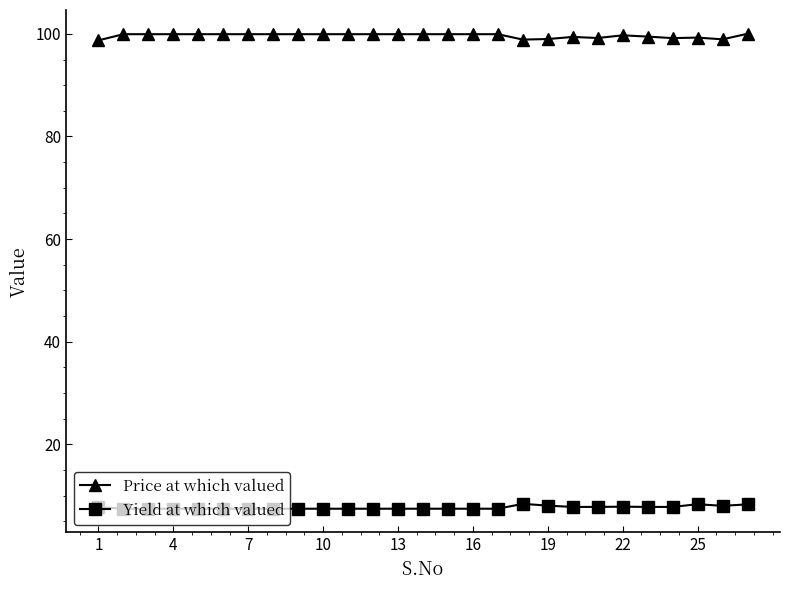

What is the sum of all Yield at which valued values?

207.1